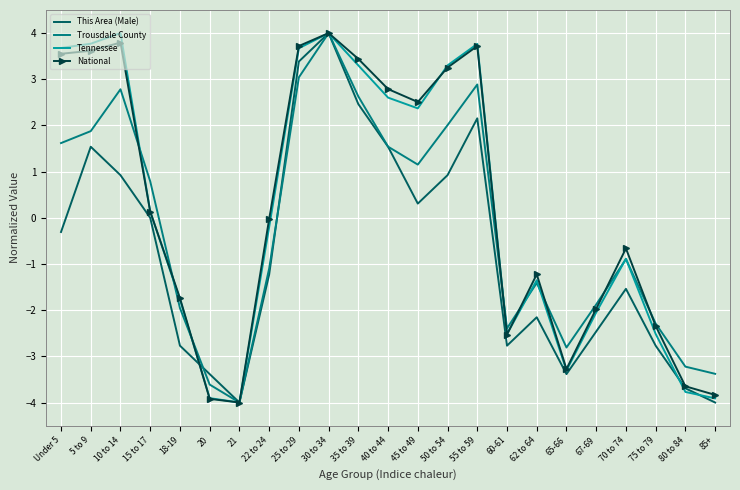

What is the sum of all This Area (Male) values?

-17.2